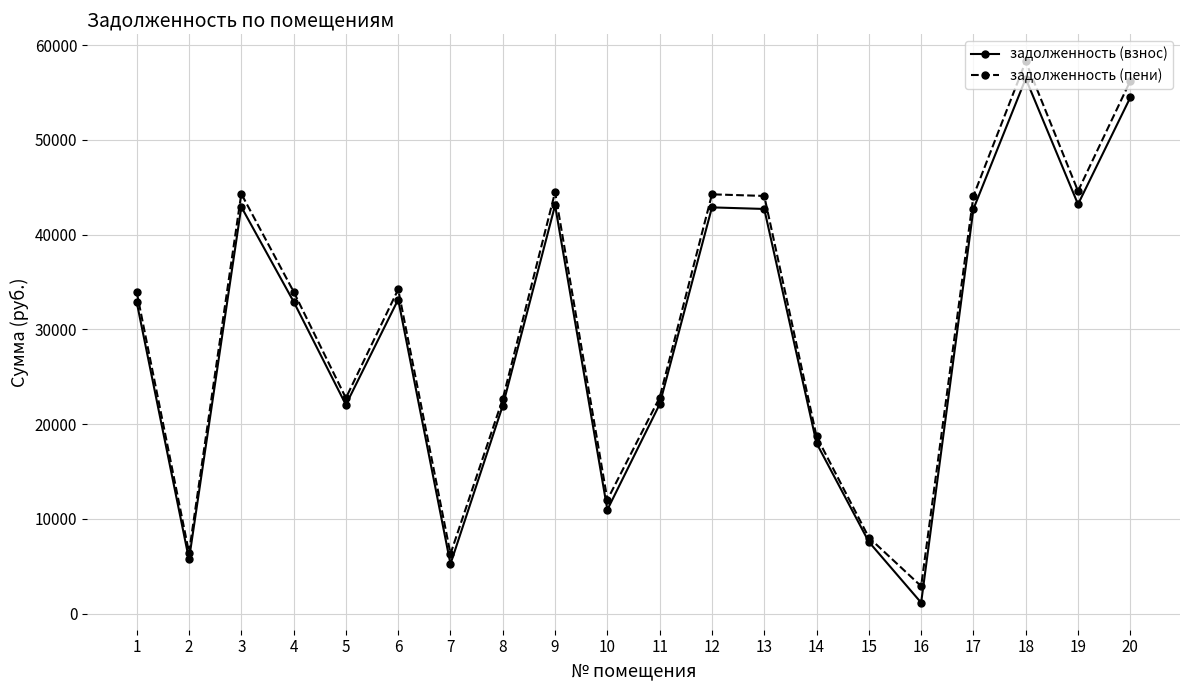

True or false: задолженность (взнос) has more than 0 interior local peaks.

True